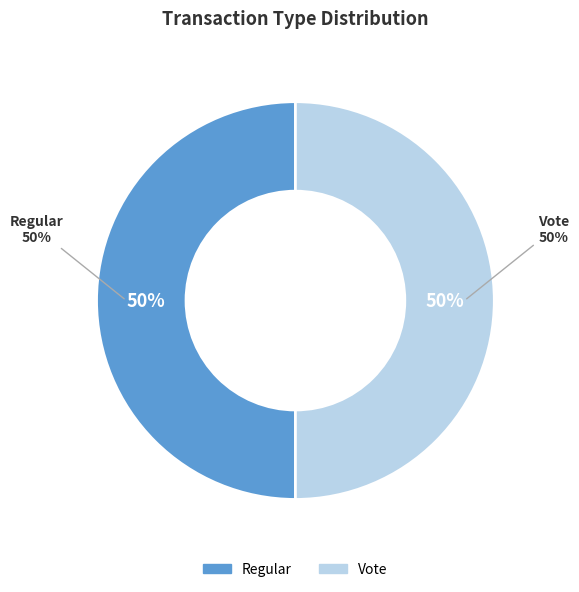

Which slice is the smallest?

Regular (io_index=0)